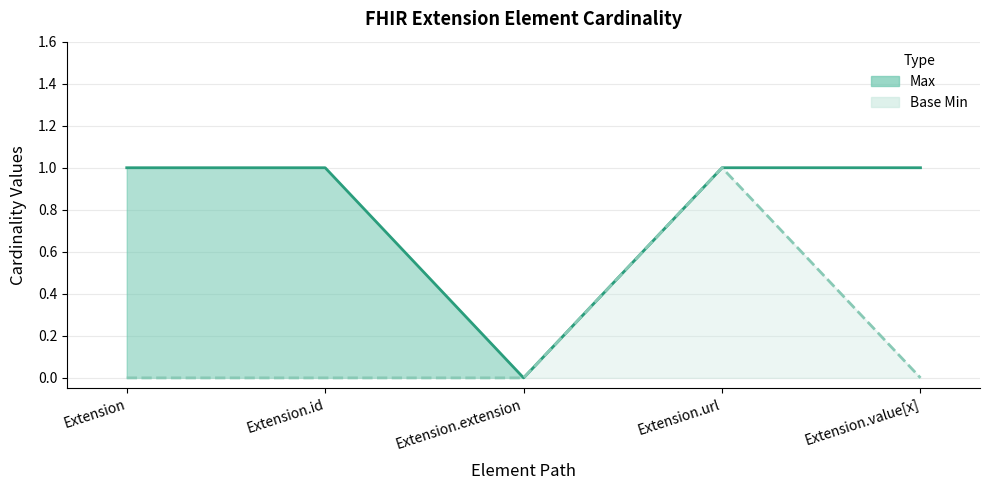

True or false: Base Min has a value of -1 at Extension.id.

False